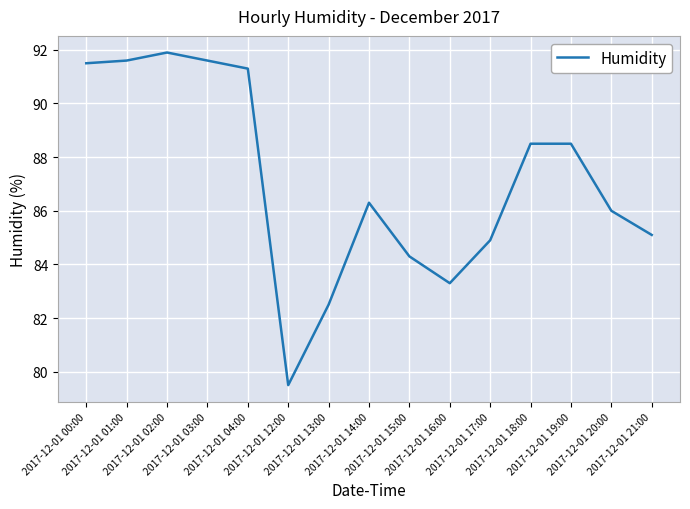

What position from the left is 2017-12-01 13:00?

7